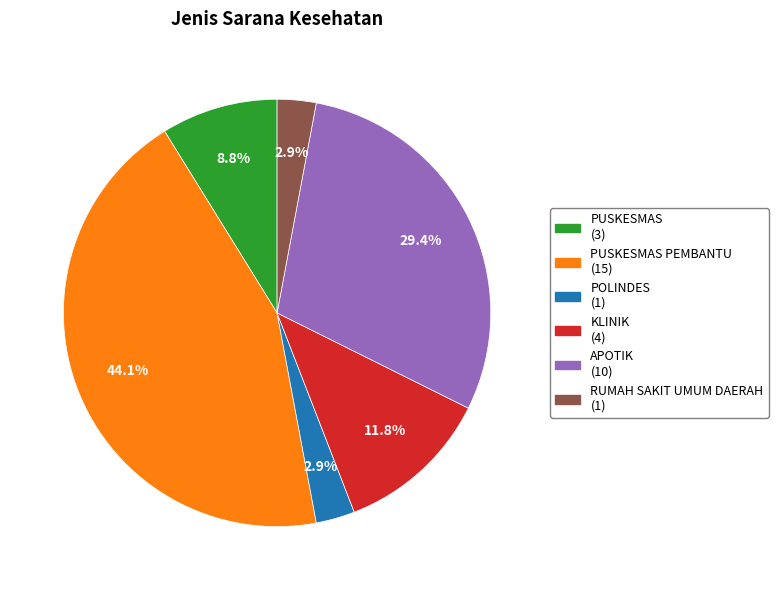

Does any single category account for the majority?

No